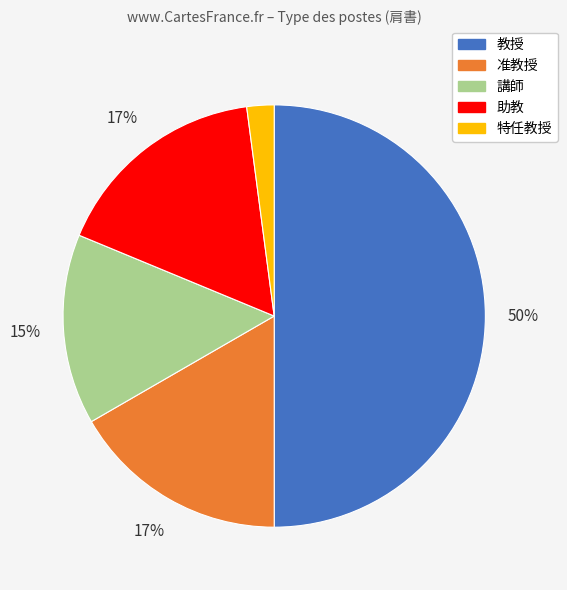

Which slice is the largest?

教授